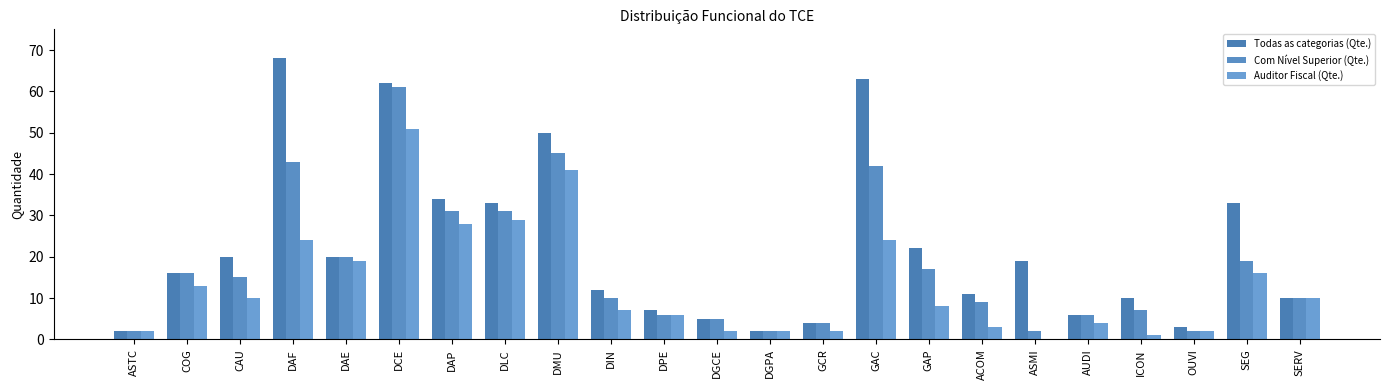

Is it true that Com Nível Superior (Qte.) equals 28 at GAP?

False